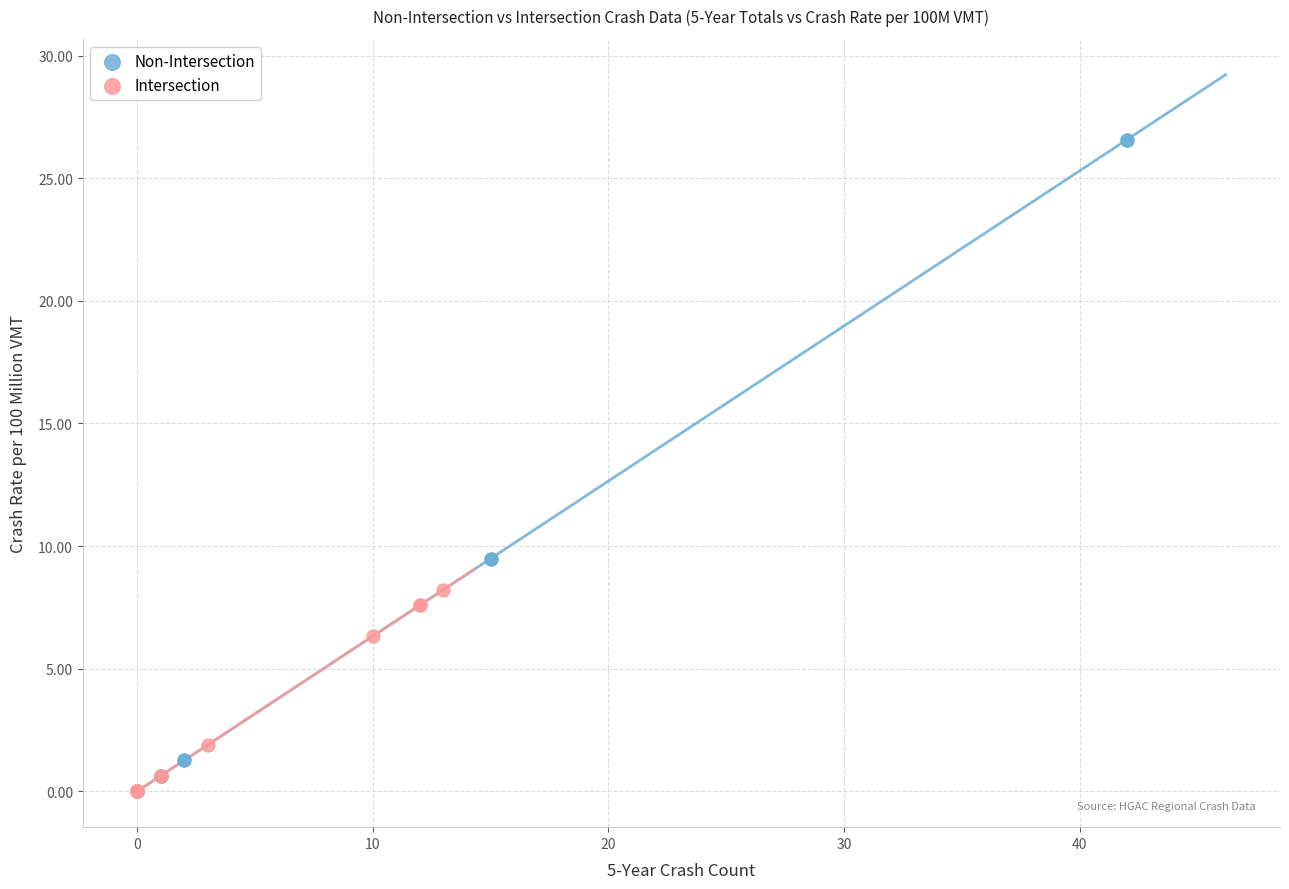

Which series has the largest Y range (max minus min)?

Non-Intersection